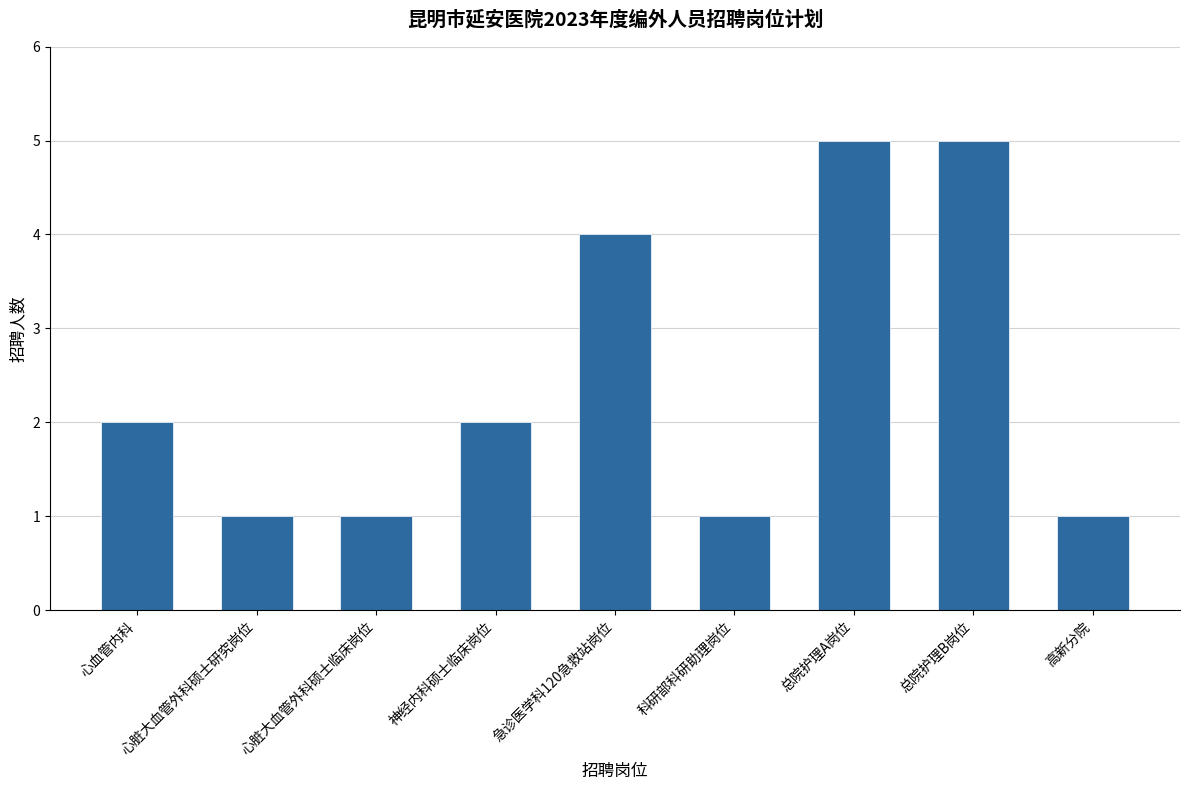

What is the sum of the values at 神经内科硕士临床岗位 and 心脏大血管外科硕士临床岗位?

3